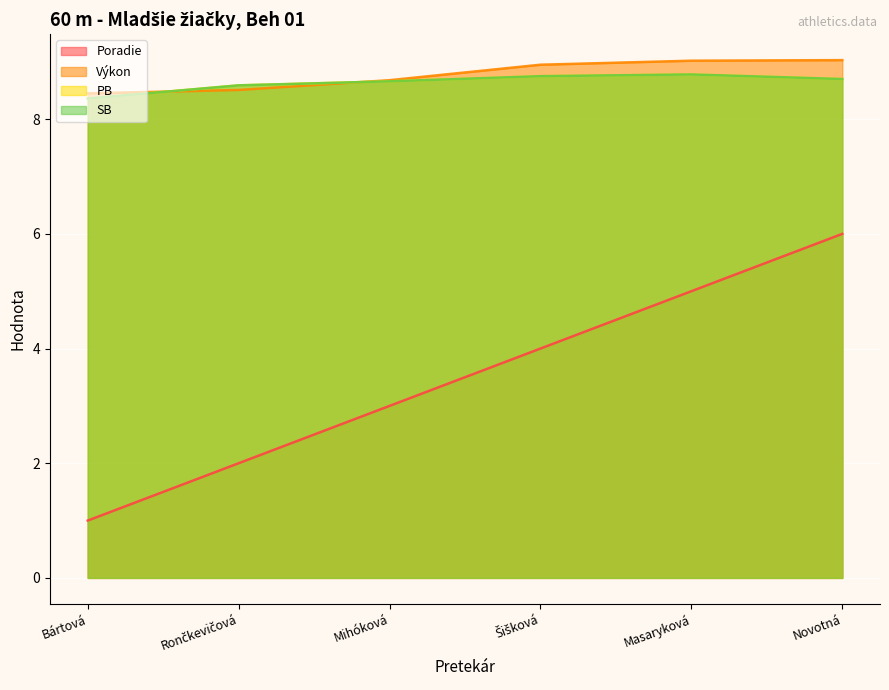

What is the total value across all series at Masaryková?

31.6